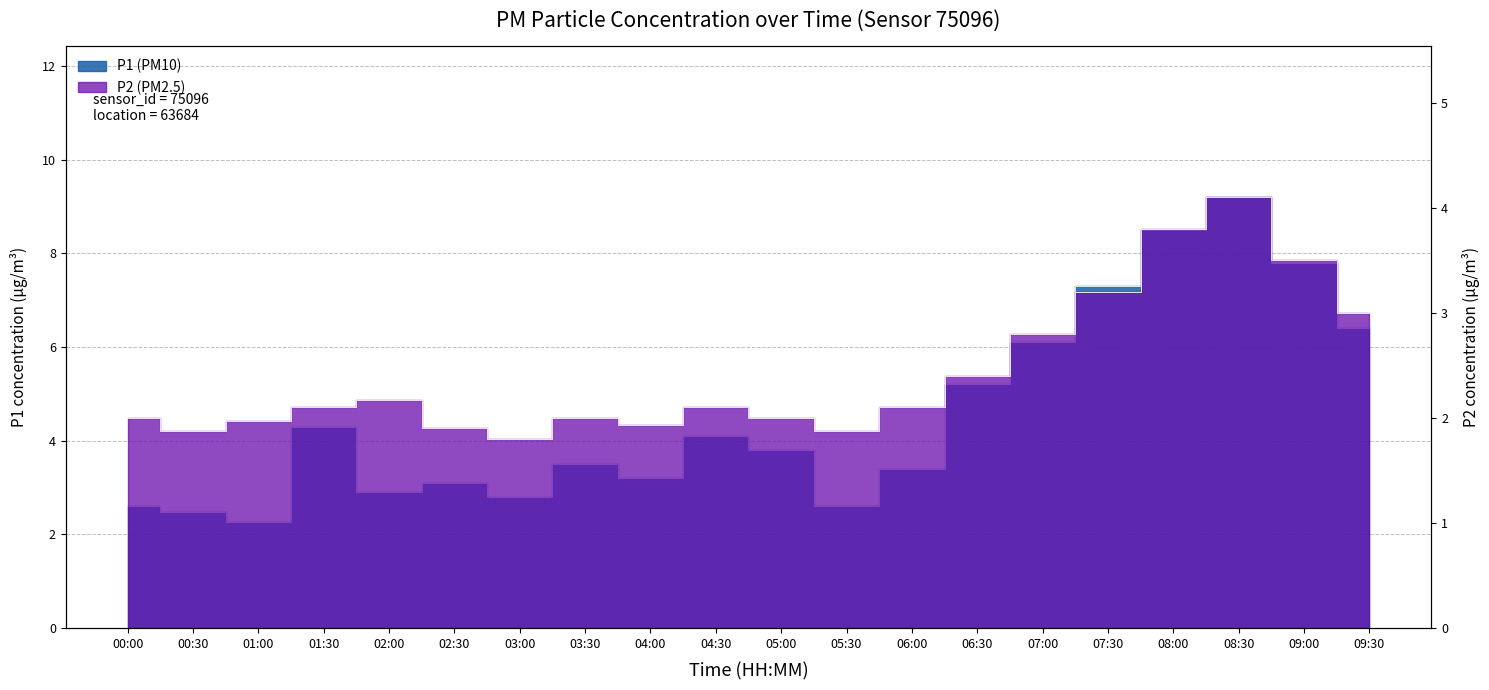

Does the chart have visible grid lines?

Yes